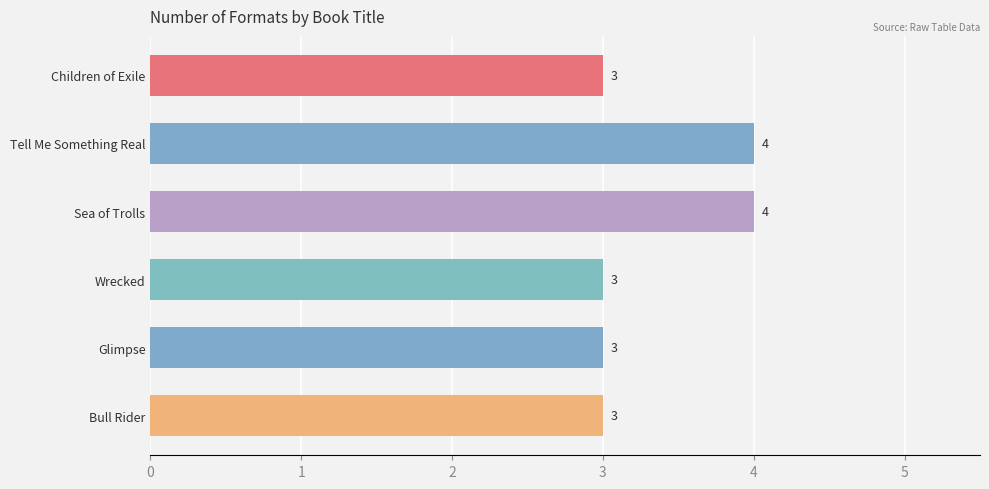

How many categories are shown in the chart?

6